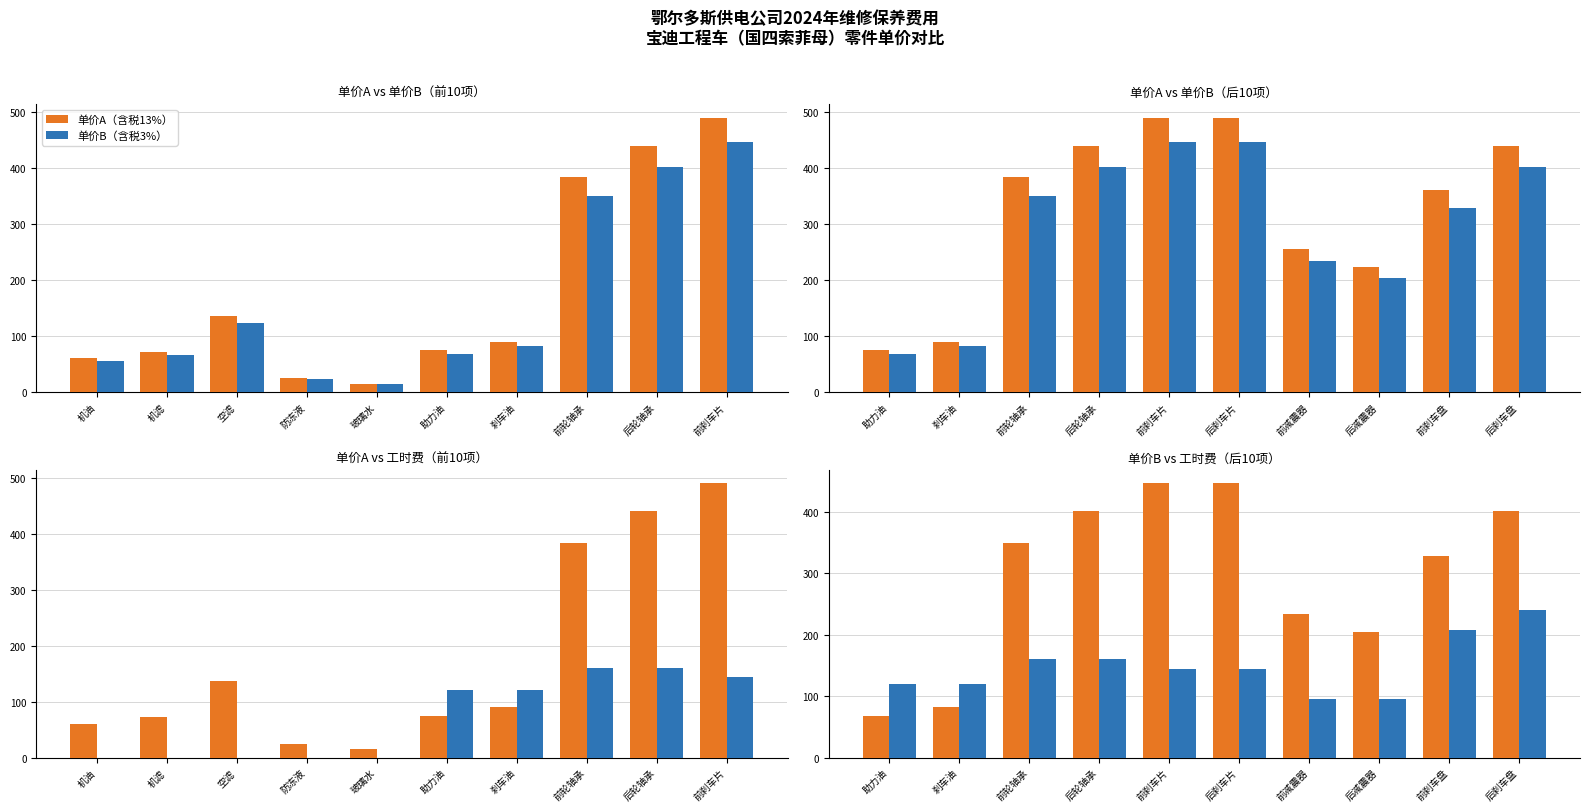

What is the highest value of the 单价B（含税3%） series?

446.3